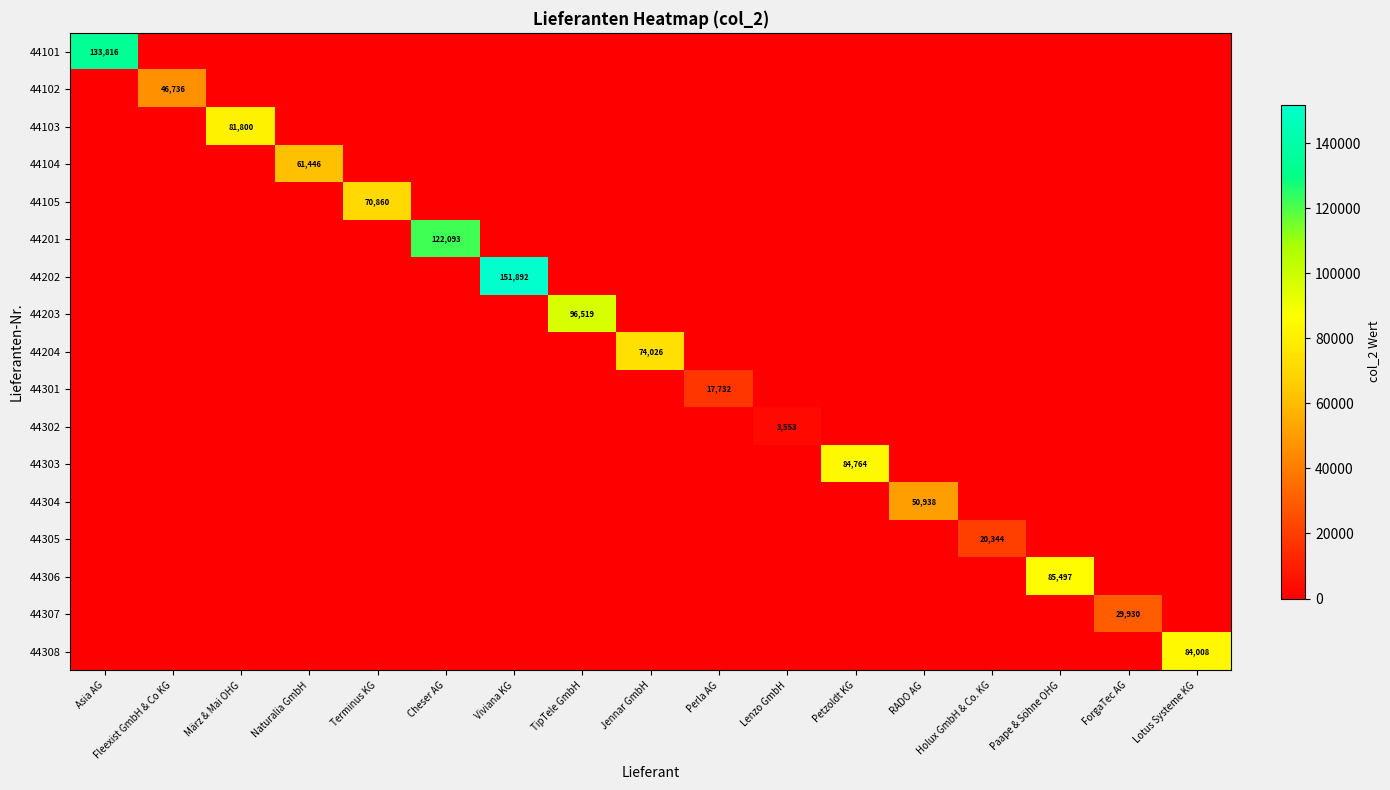

Is the value of 44302 at Asia AG greater than the value of 44103 at Lotus Systeme KG?

No